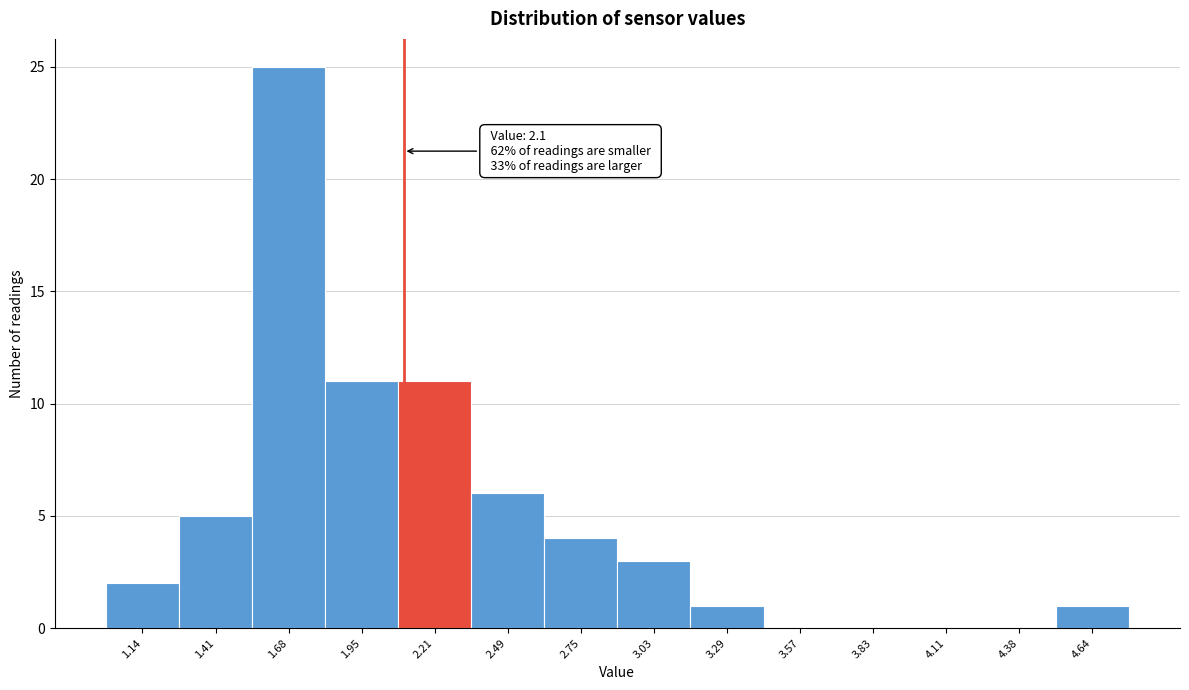

Which range on the x-axis has the tallest bar?

1.54 to 1.81